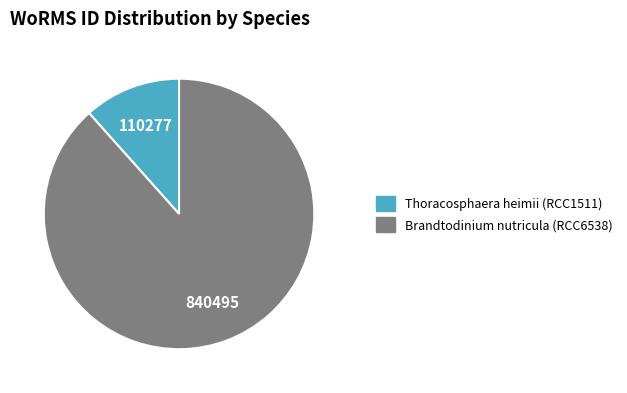

Rank the categories by value from lowest to highest.

Thoracosphaera heimii (RCC1511), Brandtodinium nutricula (RCC6538)